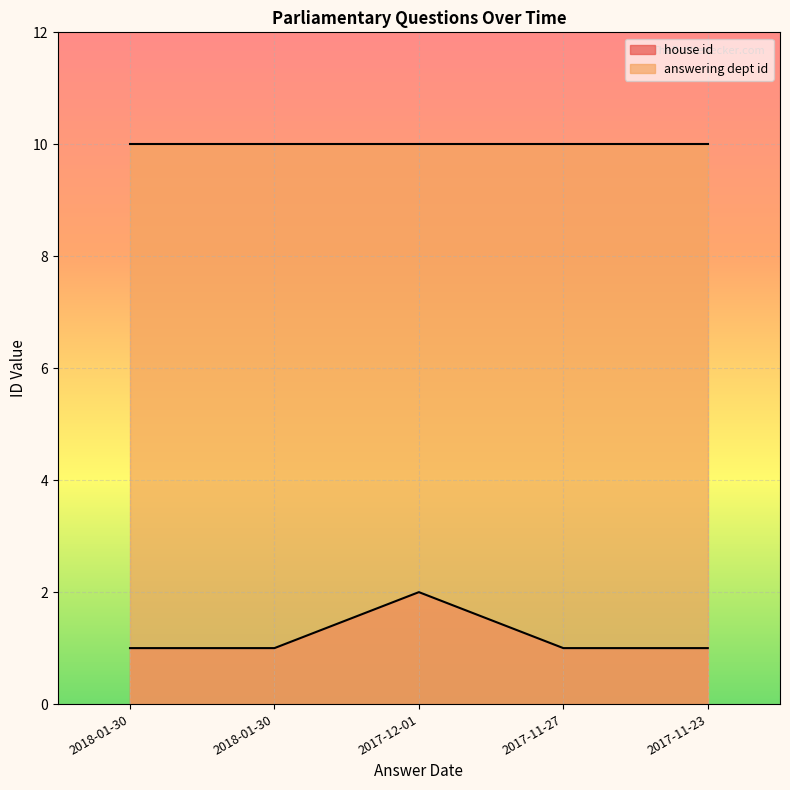

Which category has the lowest value across all series?

2018-01-30